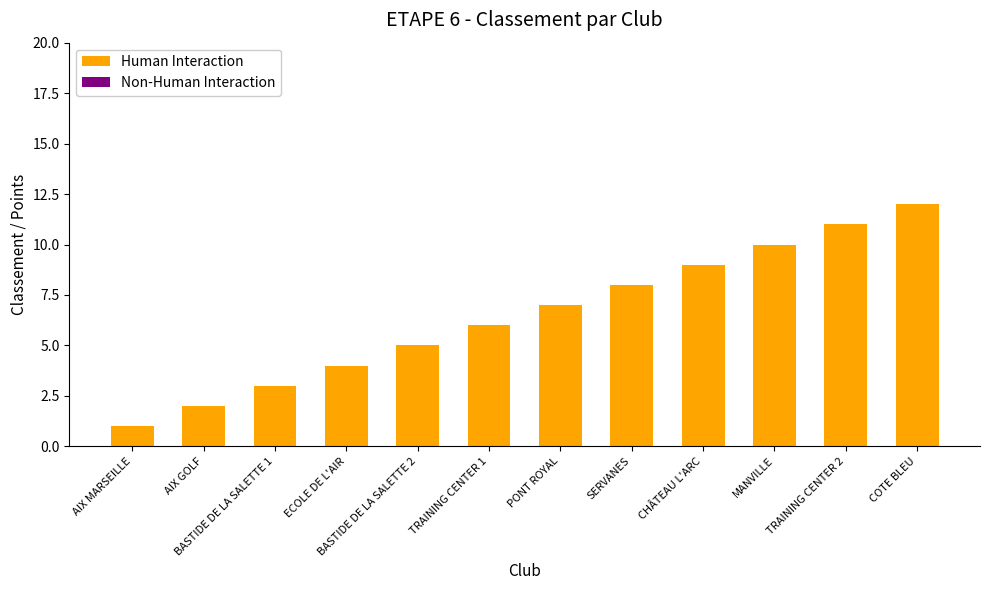

What position from the left is ECOLE DE L'AIR?

4